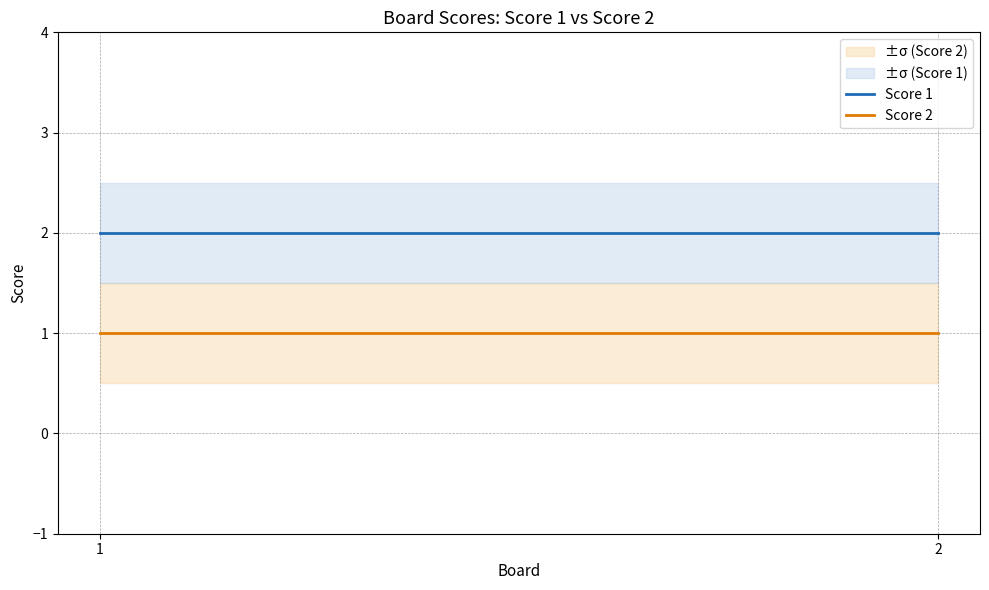

What is the highest value of the Score 2 series?

1